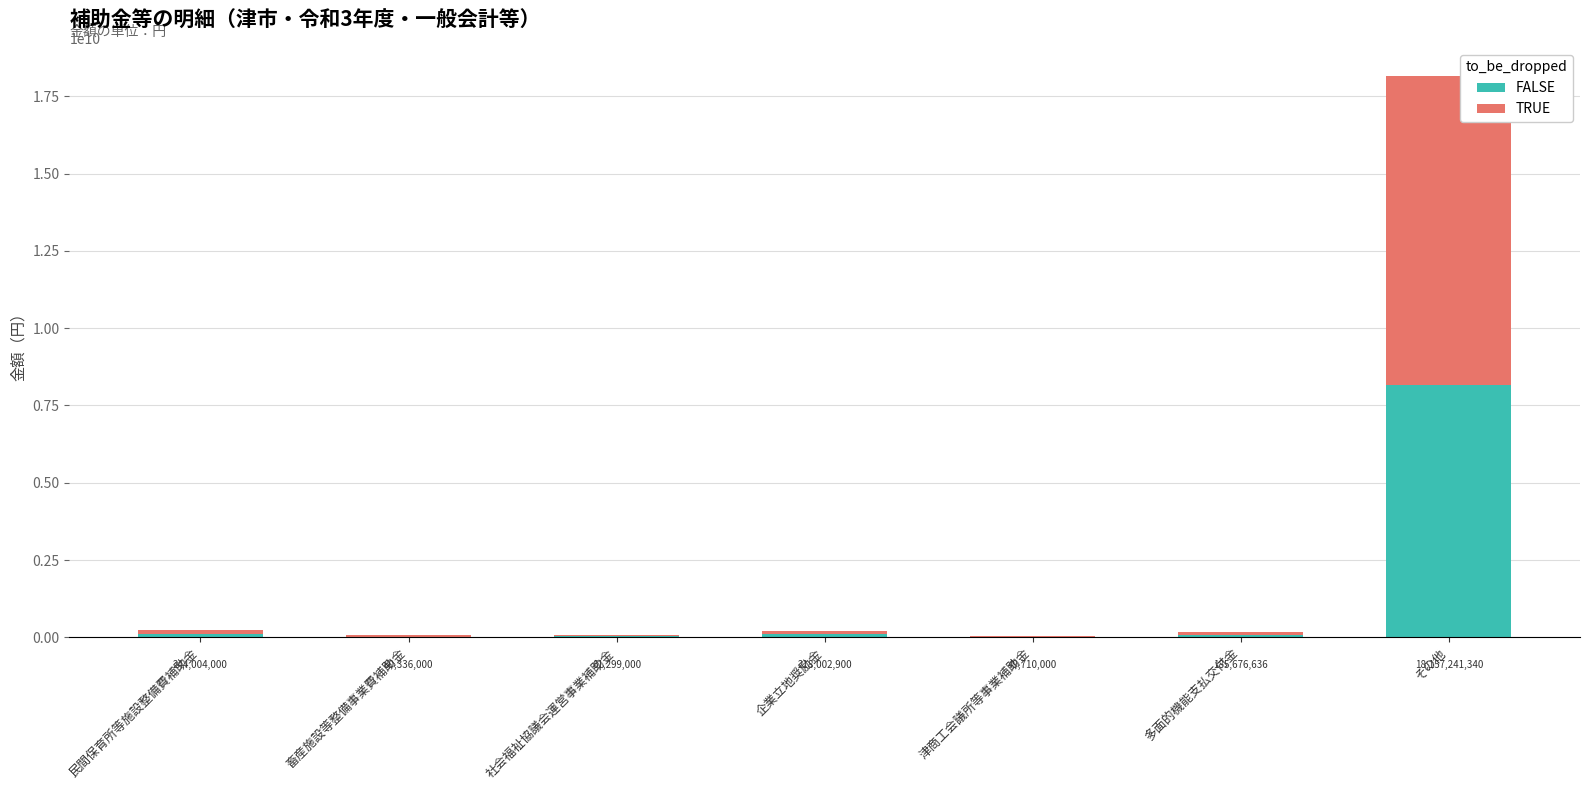

Does the chart contain stacked bars?

Yes